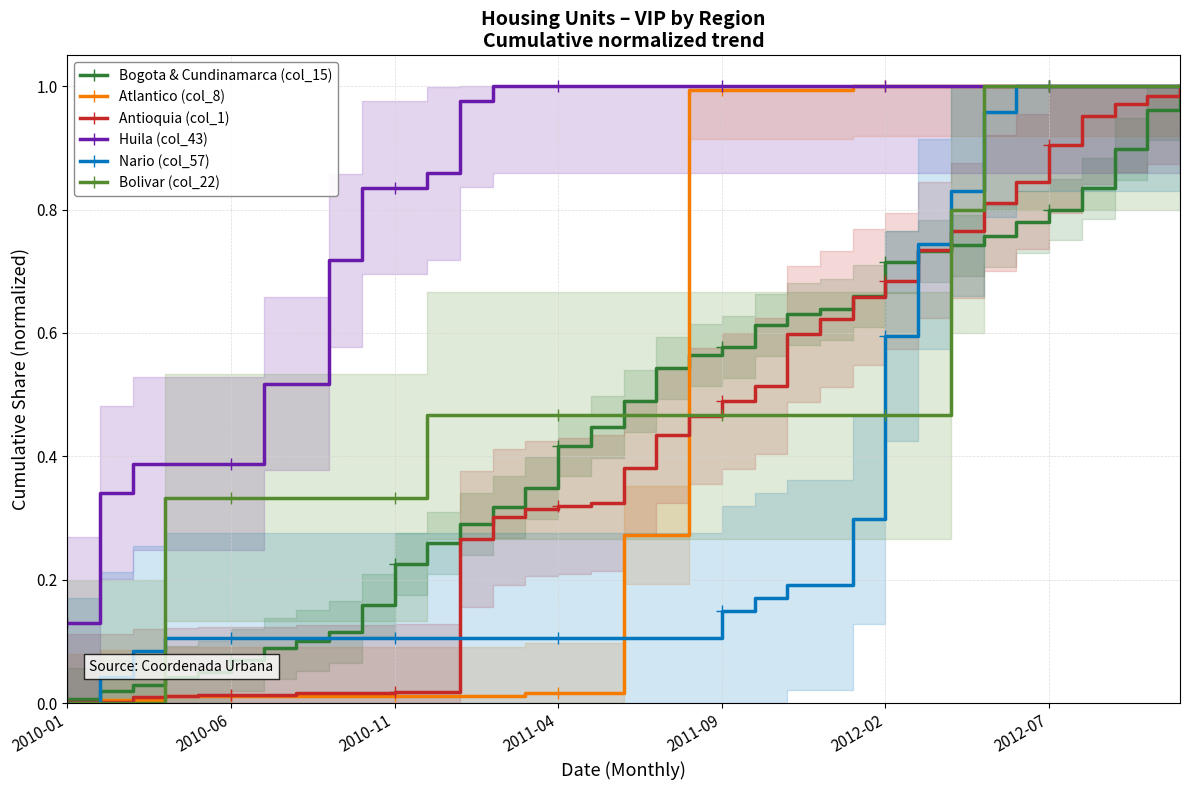

What is the sum of the Nario (col_57) values at 17 and 2010-11?

0.2